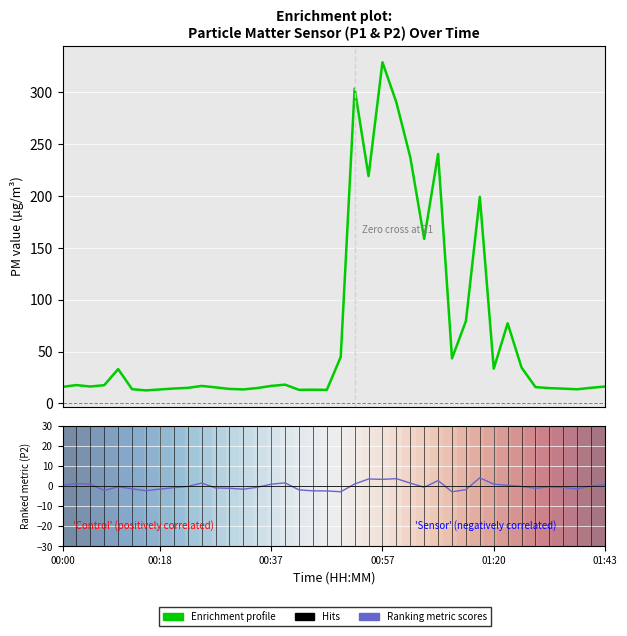

How many positive values does the P2 (Ranking metric scores) series have?

17